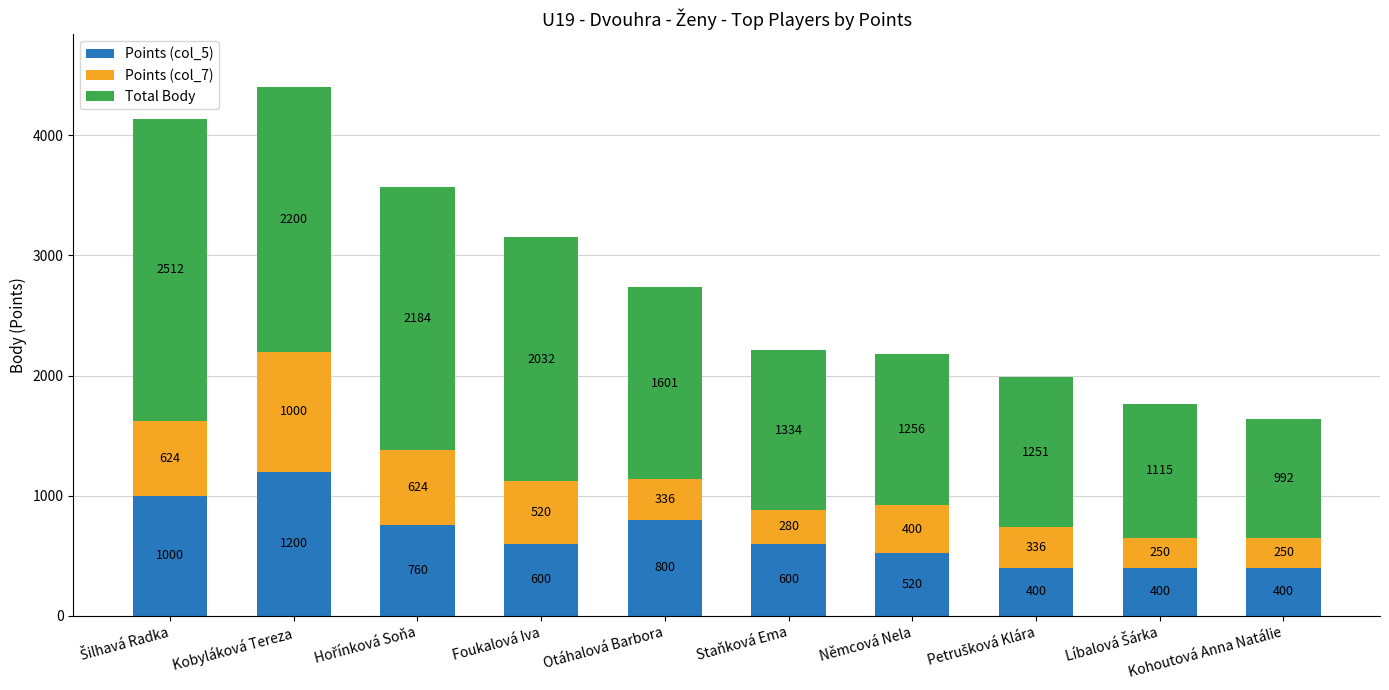

Where is Points (col_5) nearest to the value 800?

Otáhalová Barbora